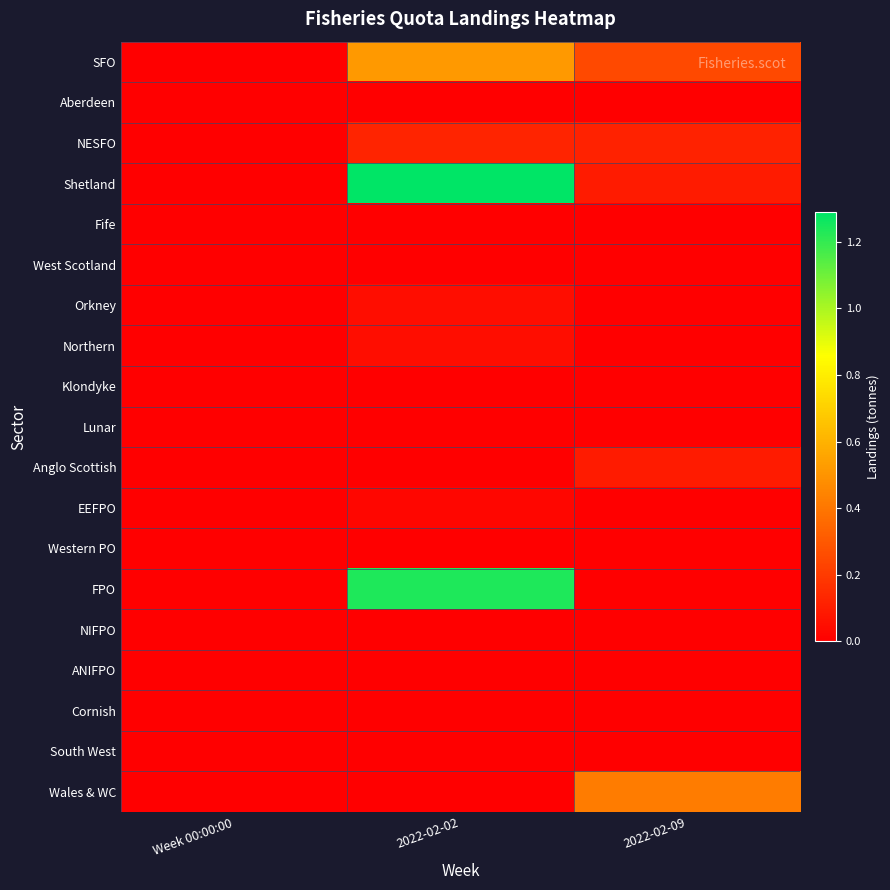

What is the spread (max minus min) of values at 2022-02-09?

0.4